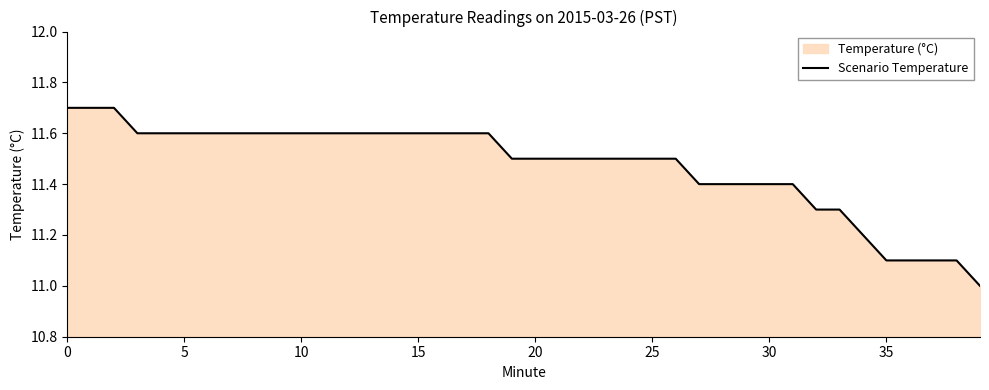

The chart shows a value of 7.9 at 11. True or false?

False